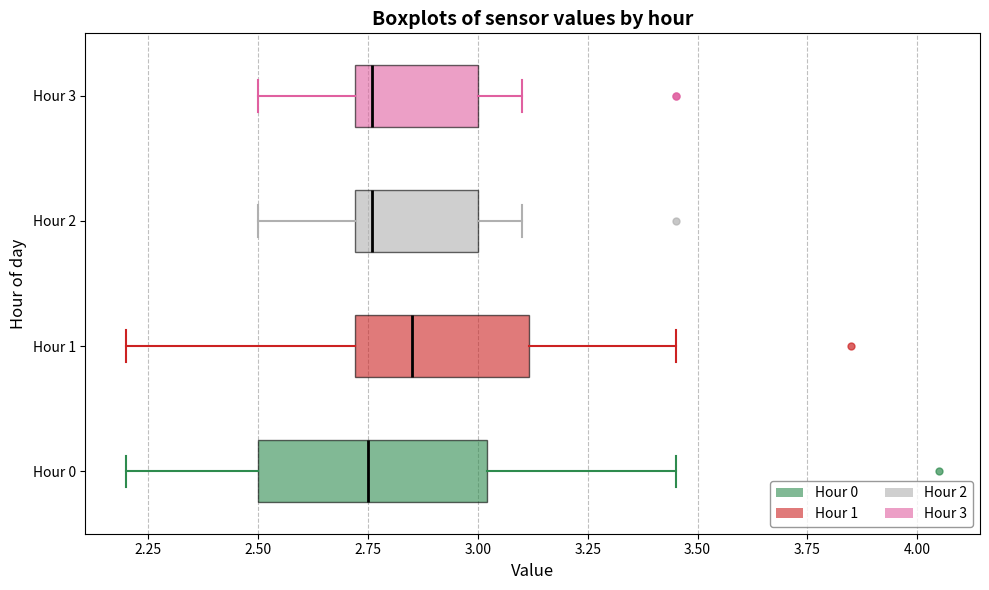

Reading bottom to top, read every box against the x-axis: the position of its median line, the range the box covers, and the ends of its whiskers. The values are not printed on the chart, so give them approximately, as read against the axis.

Hour 0: median 2.75, box 2.50 to 3.00, whiskers 2.20 to 3.45
Hour 1: median 2.85, box 2.70 to 3.10, whiskers 2.20 to 3.45
Hour 2: median 2.75, box 2.70 to 3.00, whiskers 2.50 to 3.10
Hour 3: median 2.75, box 2.70 to 3.00, whiskers 2.50 to 3.10